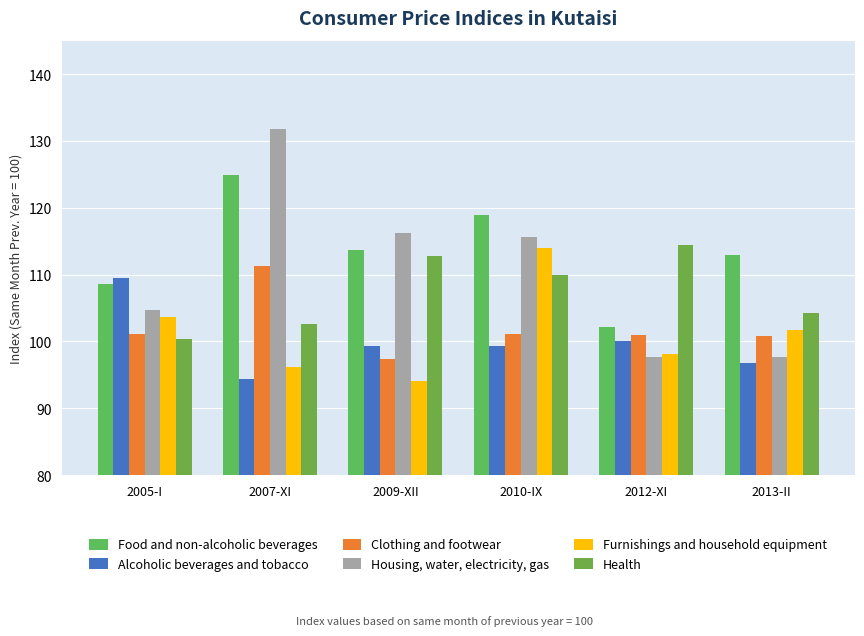

What is the label of the 6th bar from the left?

2013-II